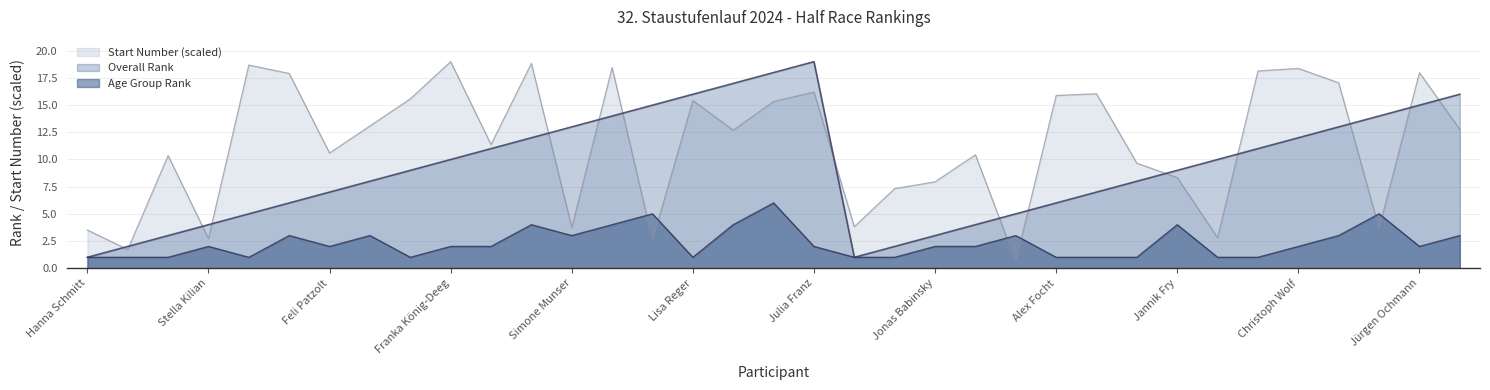

Rank the series by their average value, from lowest to highest.

Age Group Rank, Overall Rank, Start Number (scaled)